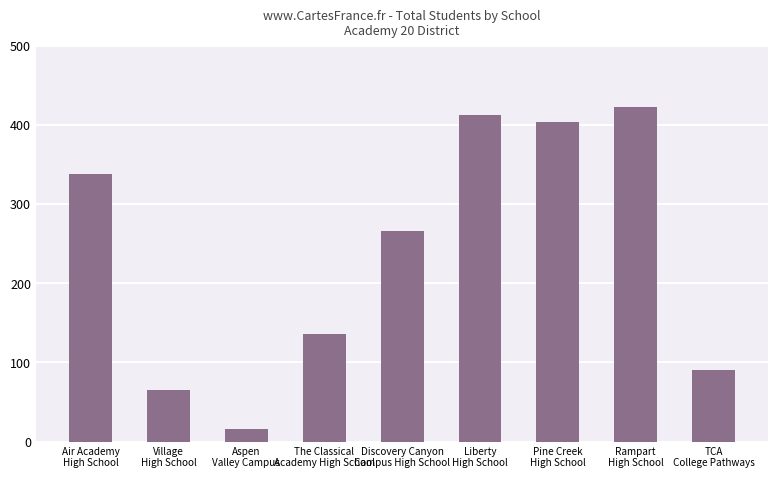

What is the label of the 7th bar from the right?

Aspen
Valley Campus